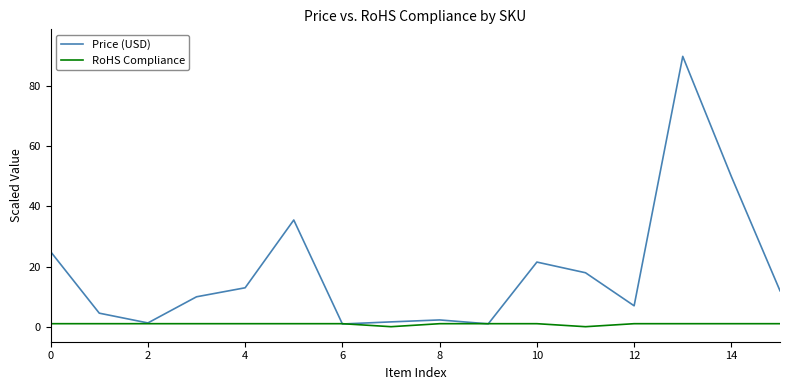

Does the chart display data point markers on the line(s)?

No